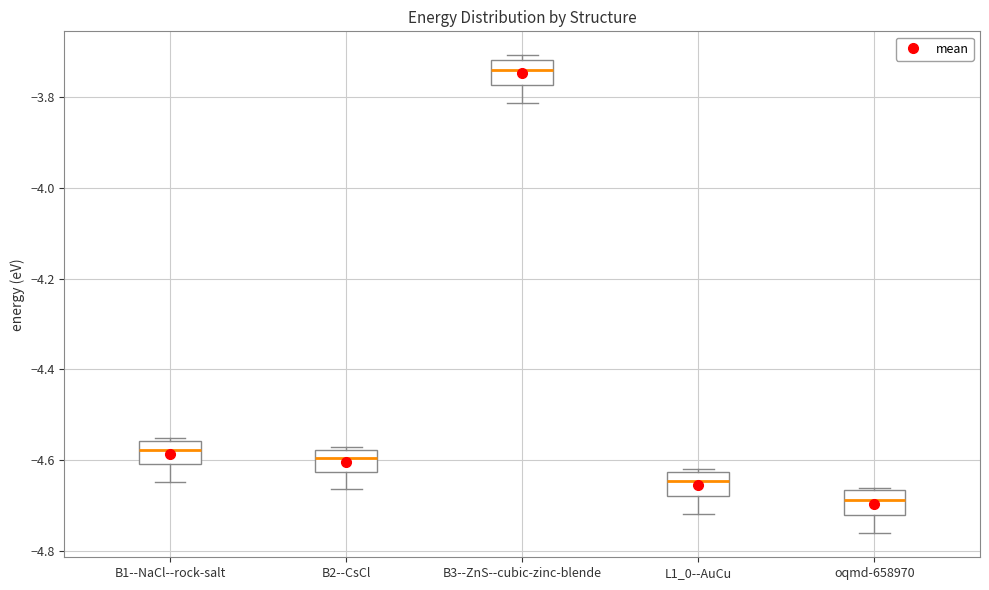

Which box's median line is the lowest?

oqmd-658970